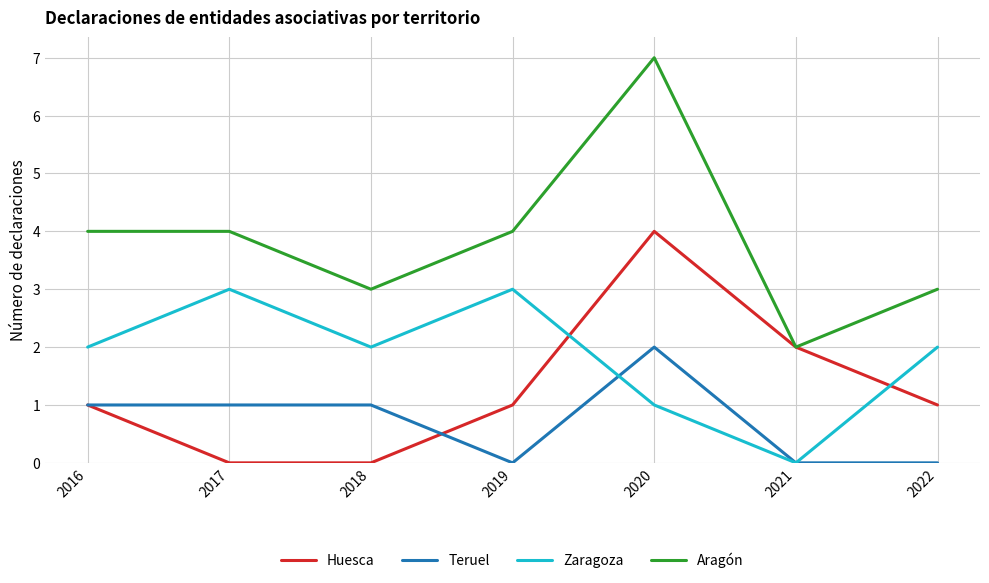

What are all the series names shown in the legend?

Huesca, Teruel, Zaragoza, Aragón